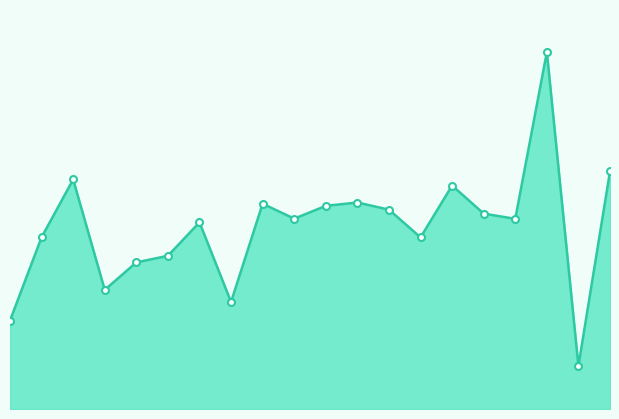

The chart shows a value of -153.2 at 34. True or false?

False